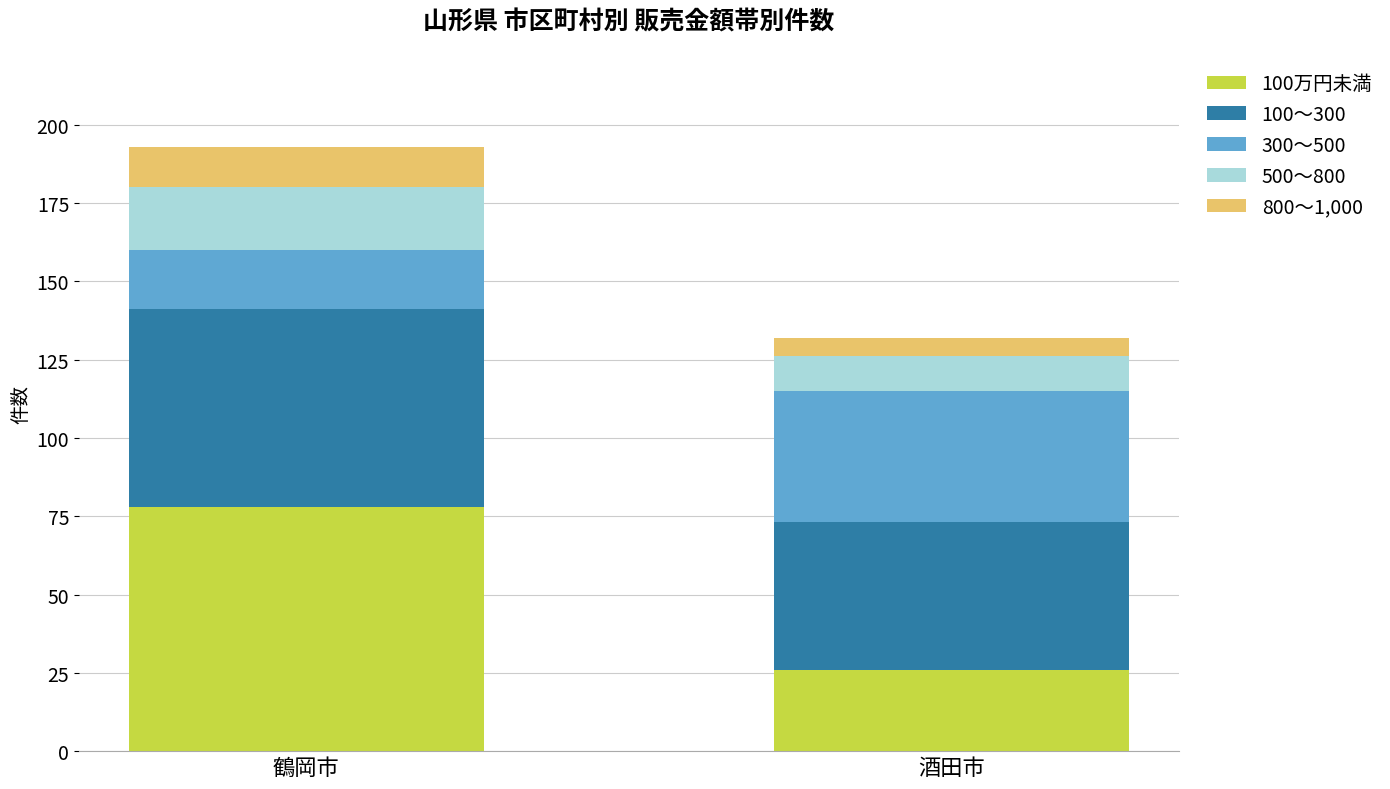

List the labels in order of 100万円未満 value, largest first.

鶴岡市, 酒田市